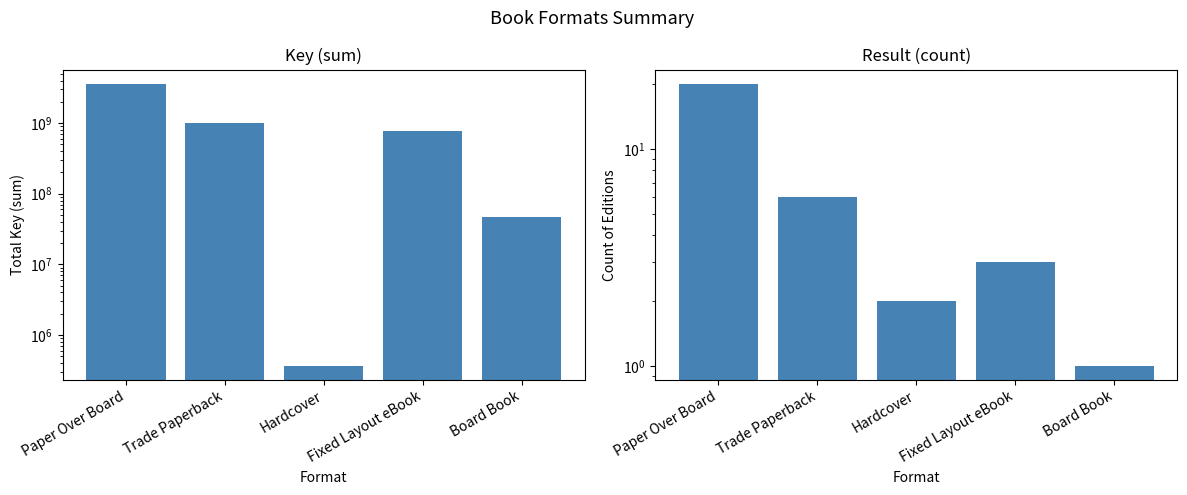

Is it true that Count of Editions equals 2 at Hardcover?

True